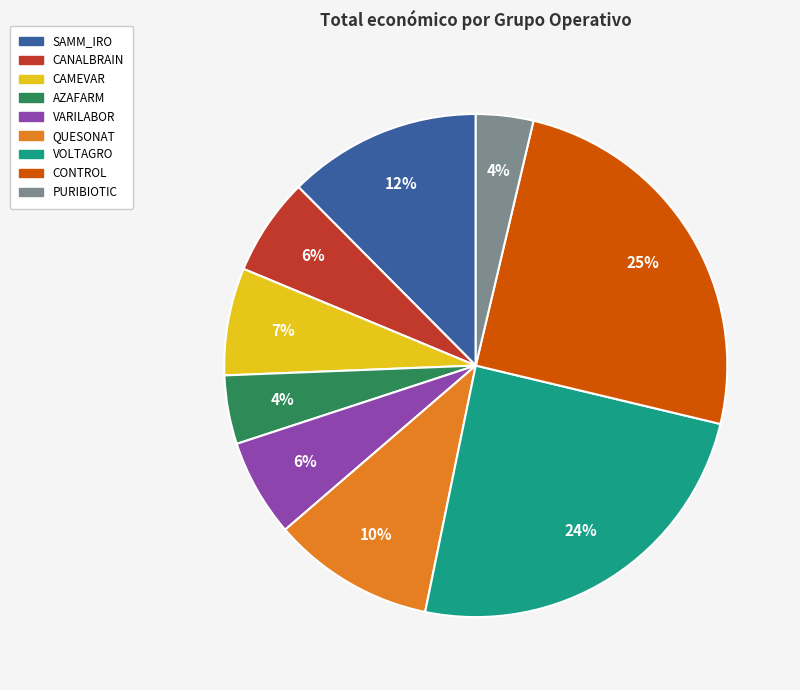

Approximately how many times larger is the value at VARILABOR compared to QUESONAT?

0.6